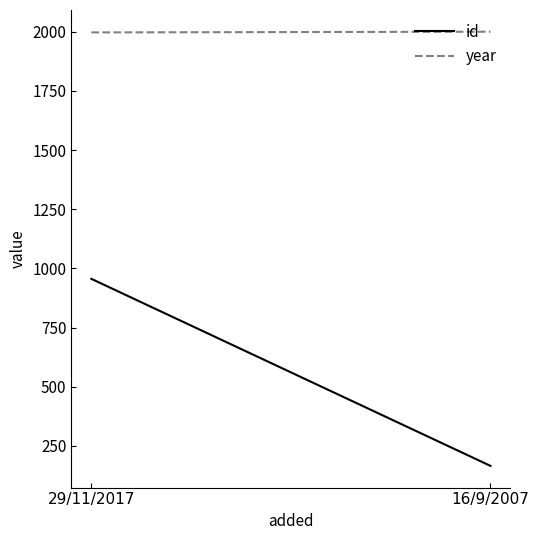

Reading right to left, extract all data points from this chart.

id: 166	956
year: 2000	1997